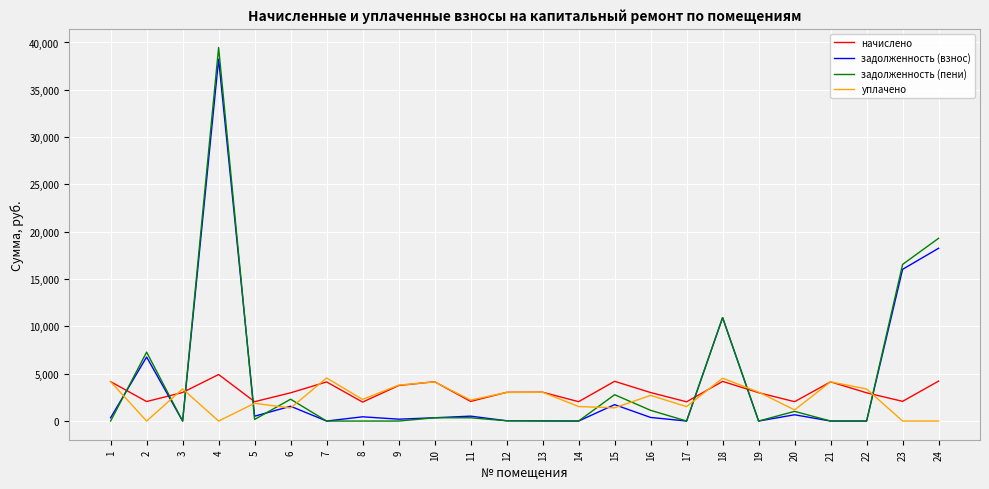

Does the chart have visible grid lines?

Yes